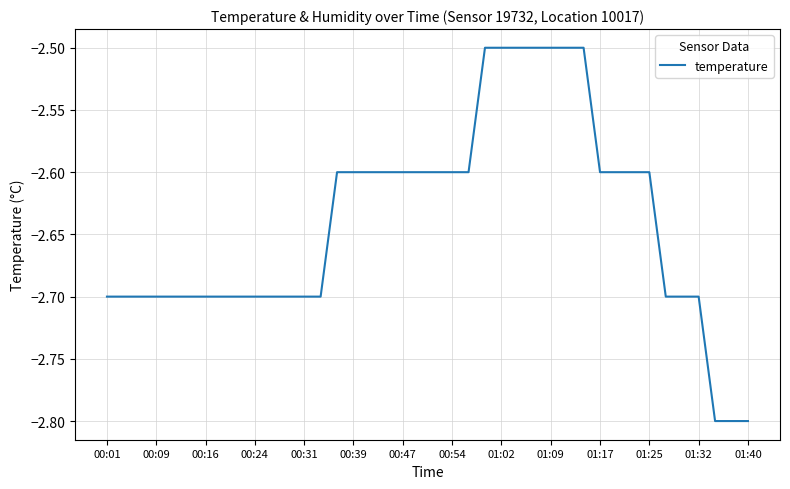

What is the maximum value shown in the chart?

-2.5